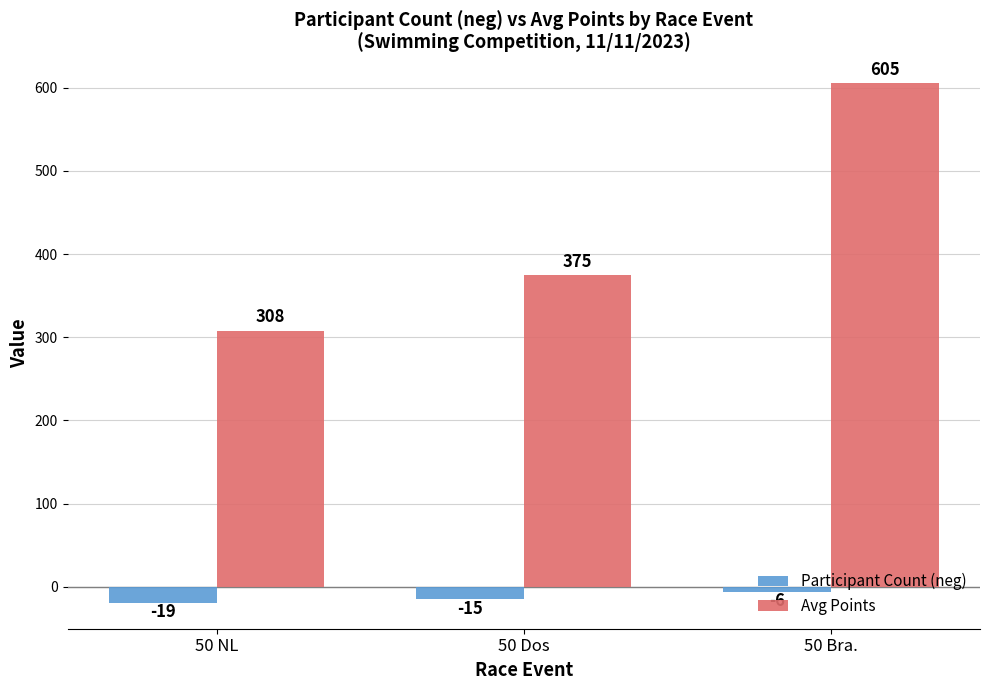

Which series has the largest range (max minus min)?

Avg Points